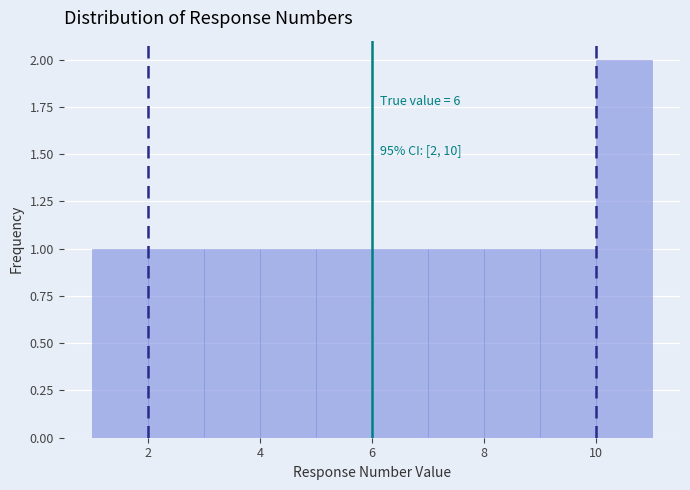

Over which range of the x-axis is the bar tallest?

10 to 11